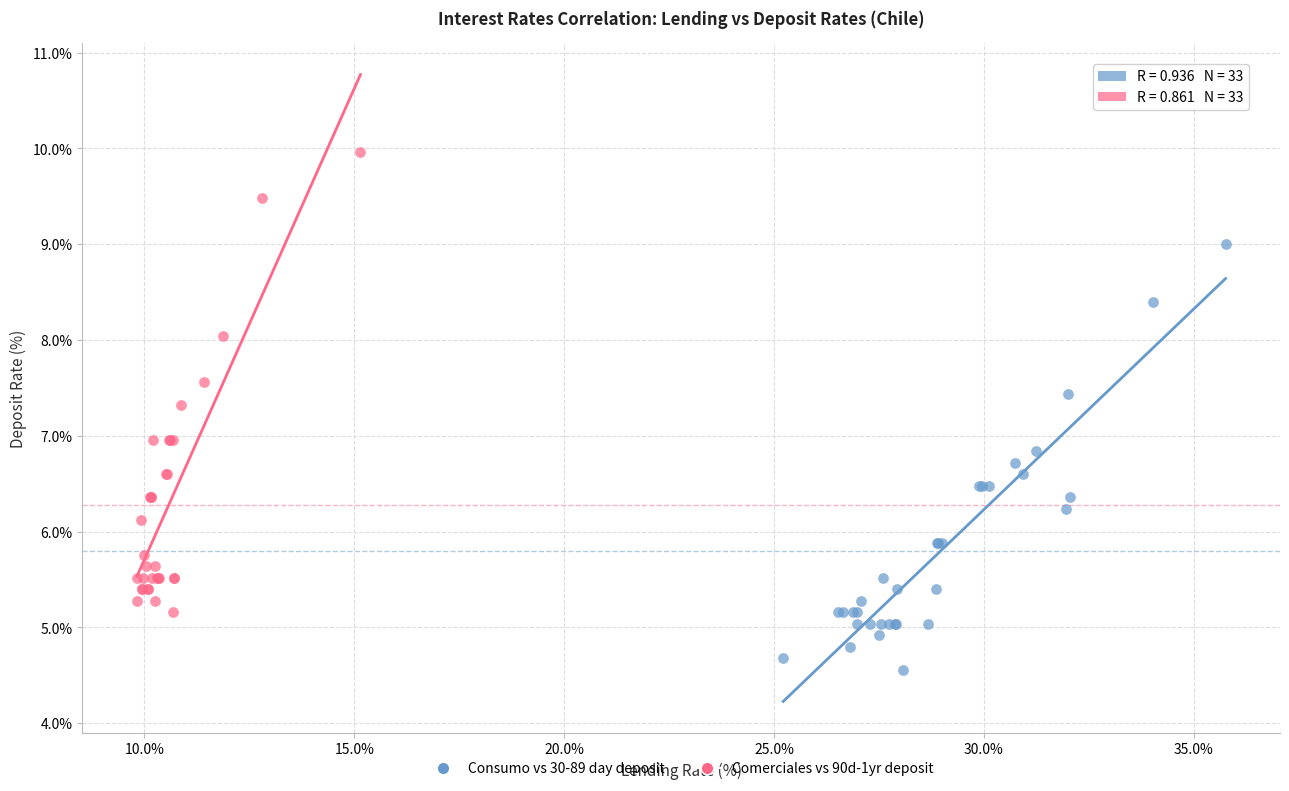

Which series reaches the minimum Y coordinate?

Consumo vs 30-89 day deposit